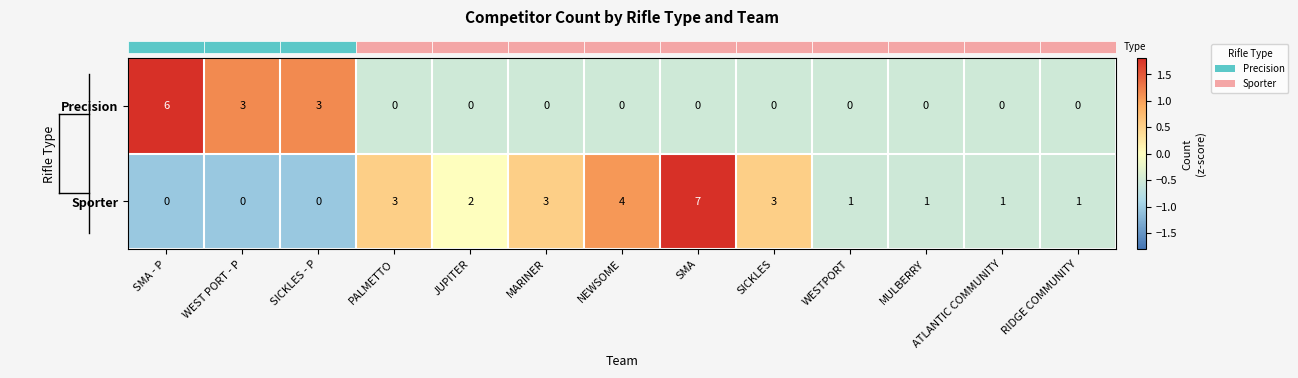

How many data points does each series have?

13